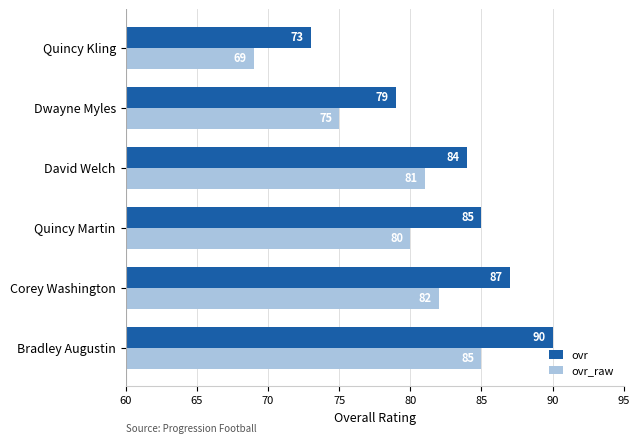

Where is ovr_raw nearest to the value 77?

Dwayne Myles